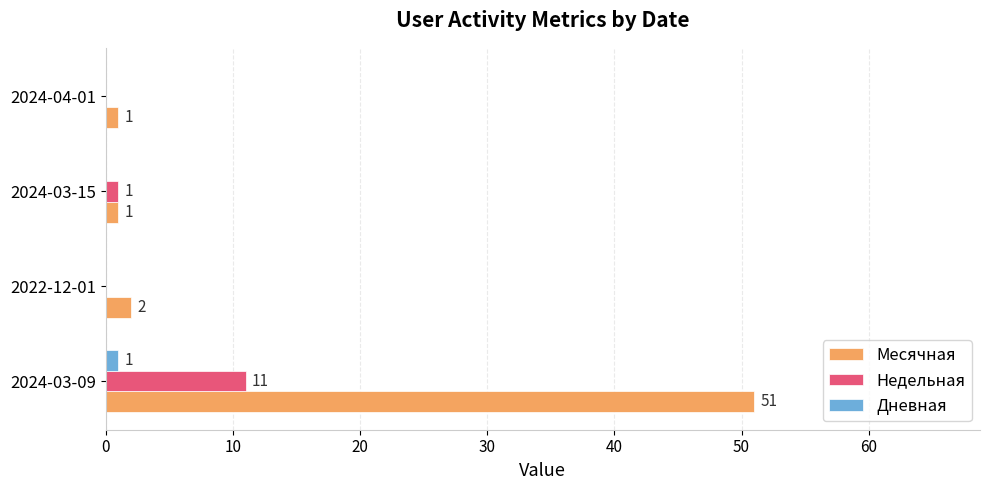

What is the average value of the Недельная series?

3